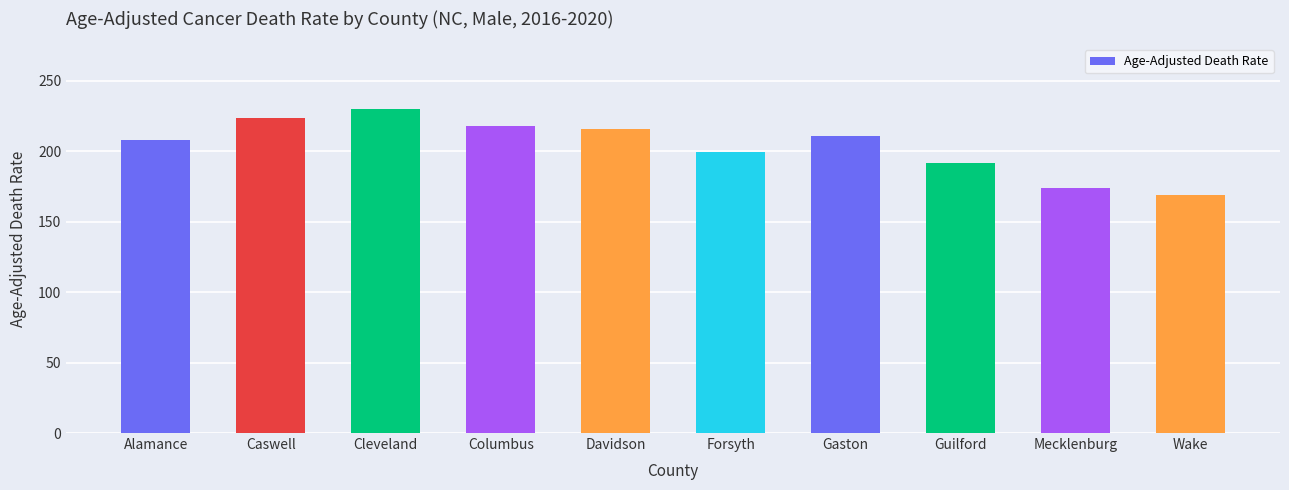

Which label corresponds to the largest value in the chart?

Cleveland